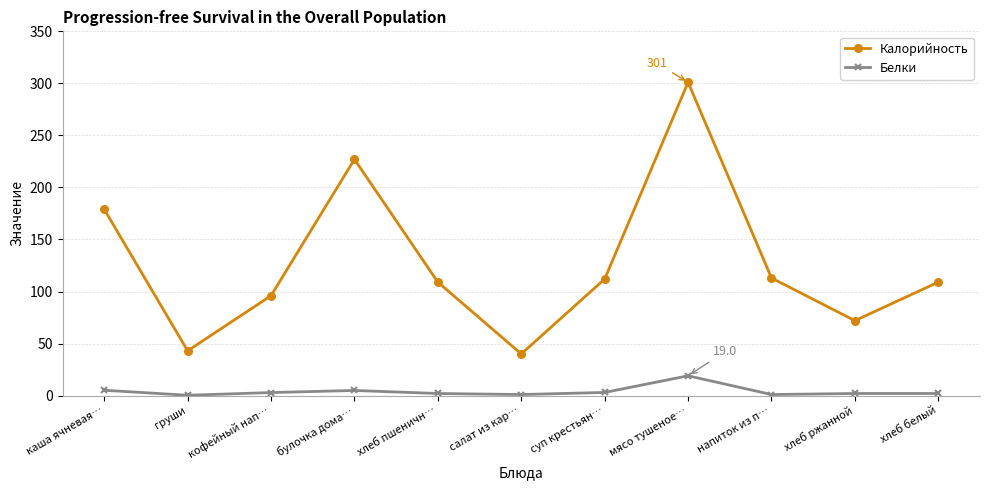

How many lines are shown in the chart?

2